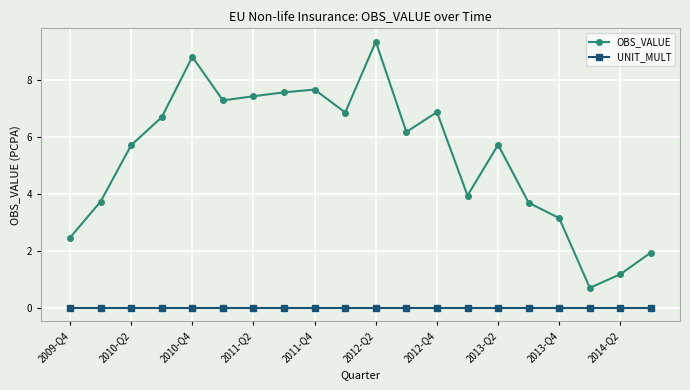

Which series has the largest total across all categories?

OBS_VALUE